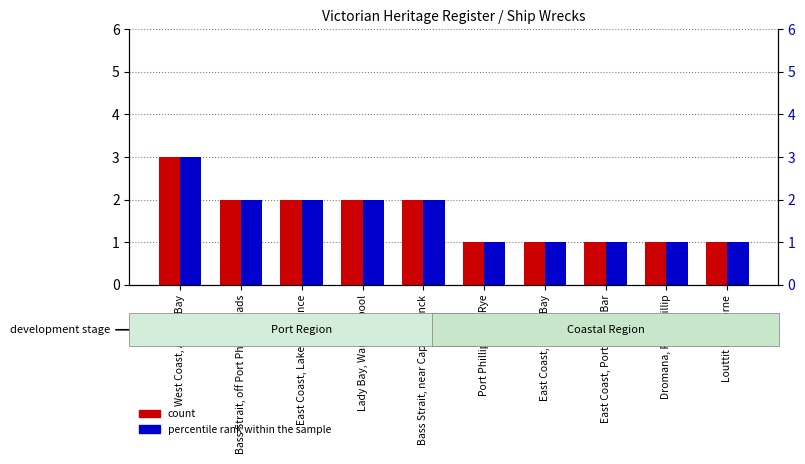

What is the minimum value for count?

1